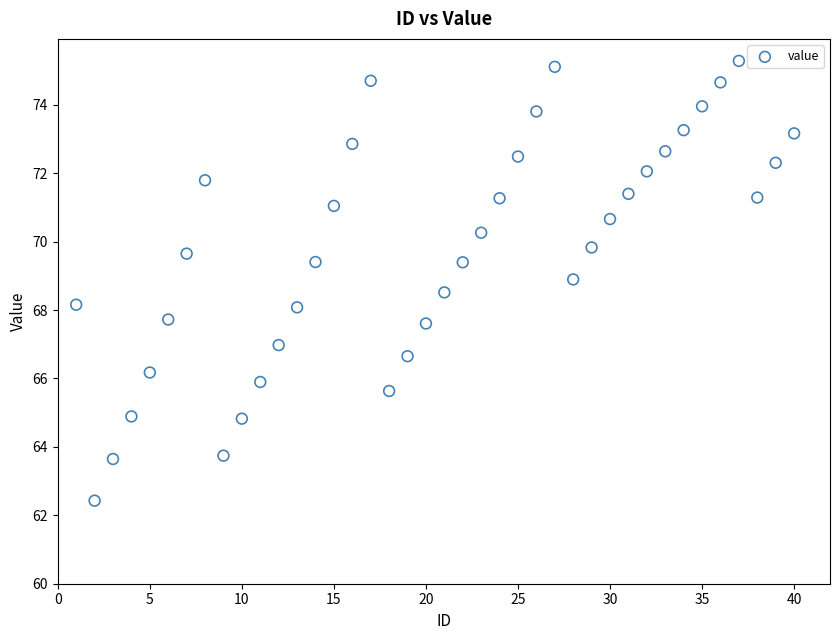

What is the range of X values (max minus min)?

39.0